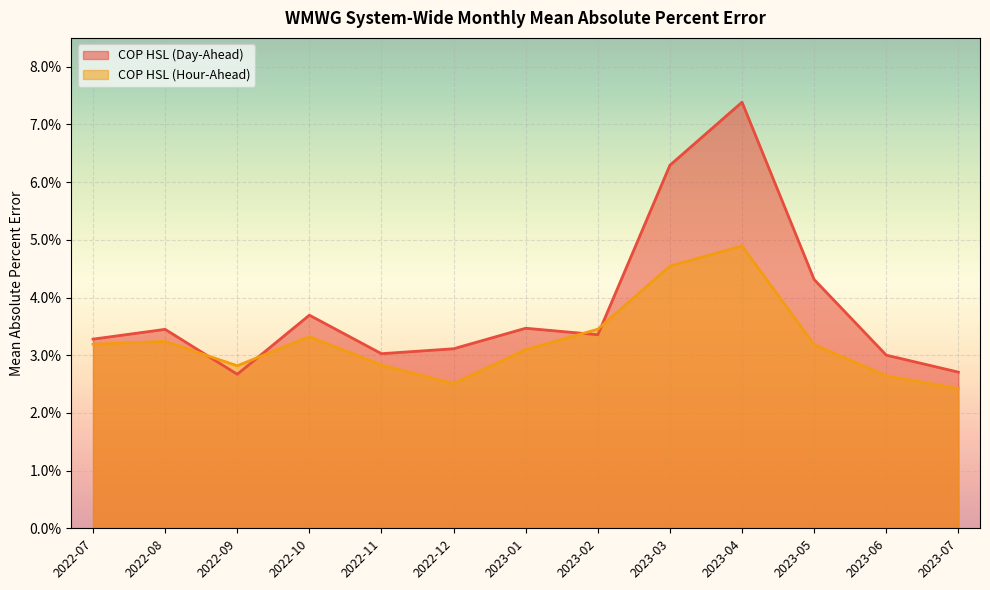

Reading left to right, list all the values displayed in this chart.

COP HSL (Day-Ahead): 2022-07=0.0	2022-08=0.0	2022-09=0.0	2022-10=0.0	2022-11=0.0	2022-12=0.0	2023-01=0.0	2023-02=0.0	2023-03=0.1	2023-04=0.1	2023-05=0.0	2023-06=0.0	2023-07=0.0
COP HSL (Hour-Ahead): 2022-07=0.0	2022-08=0.0	2022-09=0.0	2022-10=0.0	2022-11=0.0	2022-12=0.0	2023-01=0.0	2023-02=0.0	2023-03=0.0	2023-04=0.0	2023-05=0.0	2023-06=0.0	2023-07=0.0